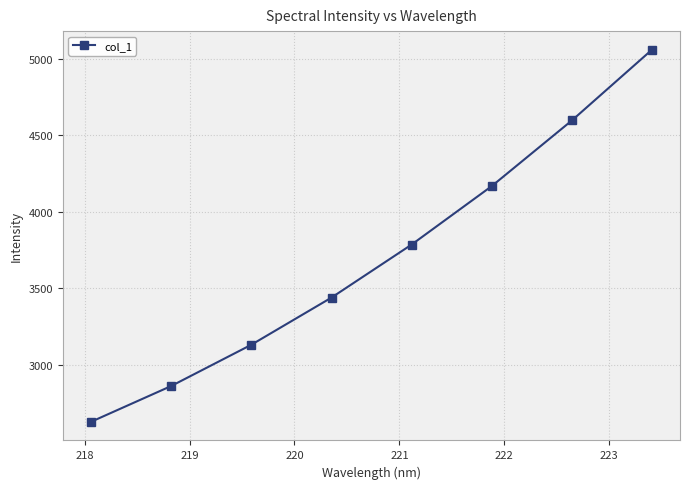

How many values exceed 3785?

4